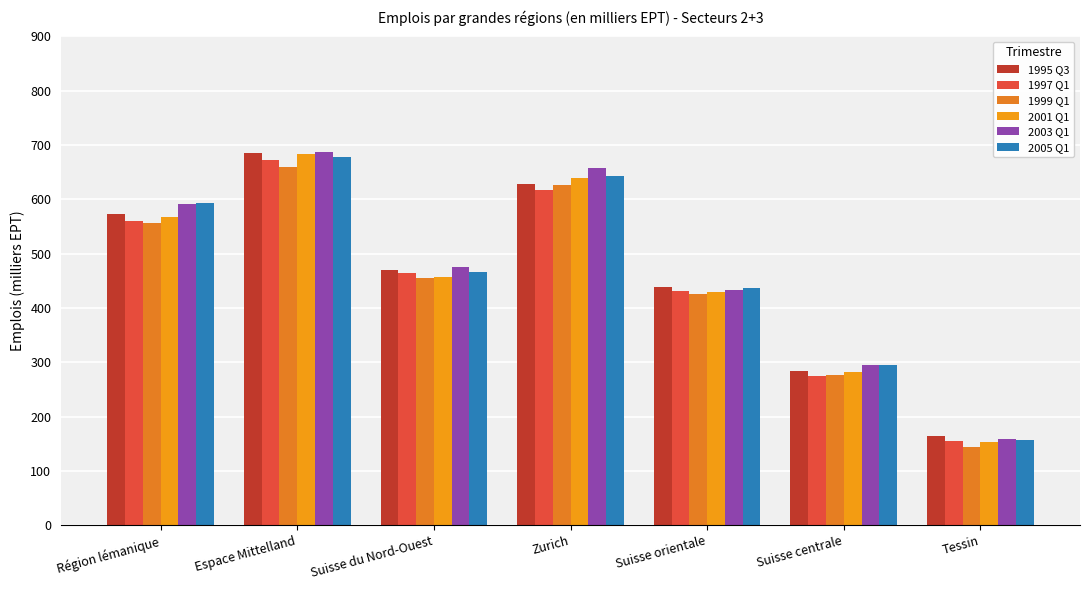

At which label is 2003 Q1 closest to 423605?

Suisse orientale